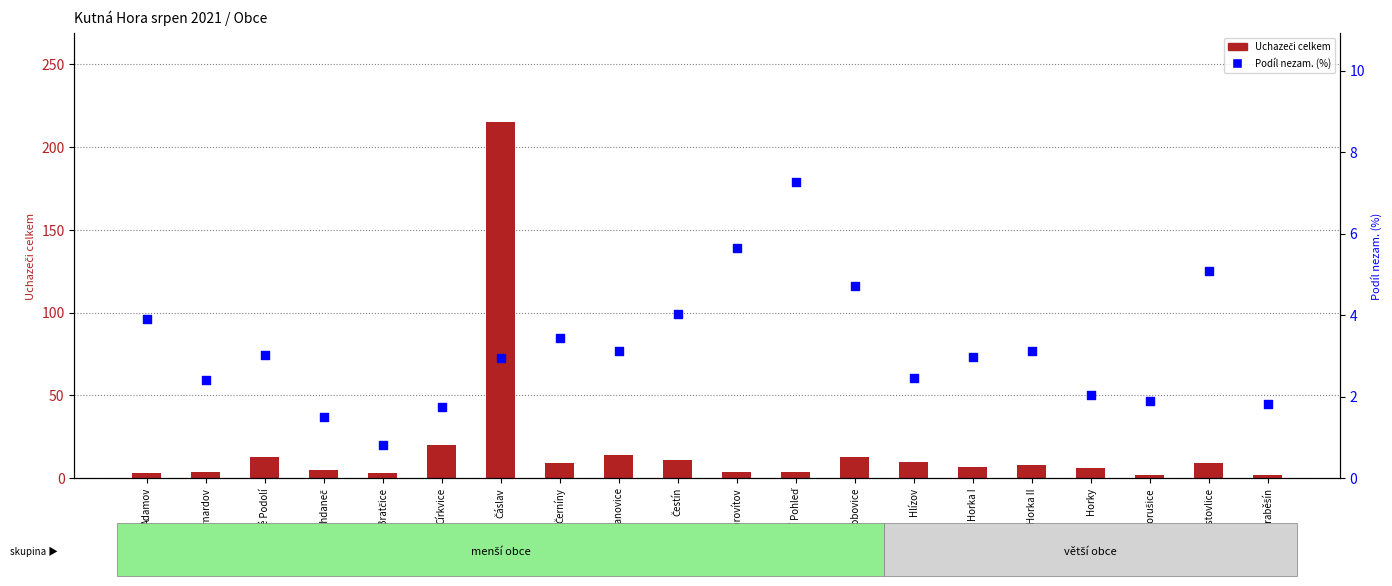

What are all the series names shown in the legend?

Uchazeči celkem, Podíl nezam. (%)